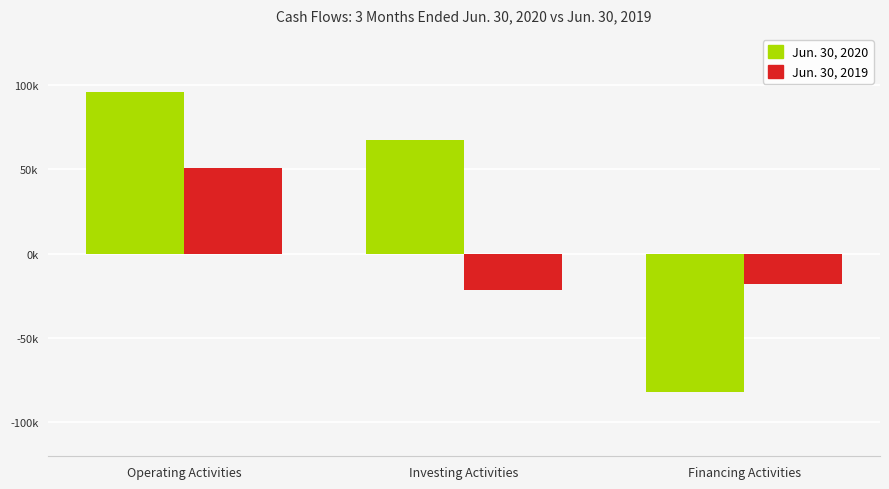

What are all the series names shown in the legend?

Jun. 30, 2020, Jun. 30, 2019